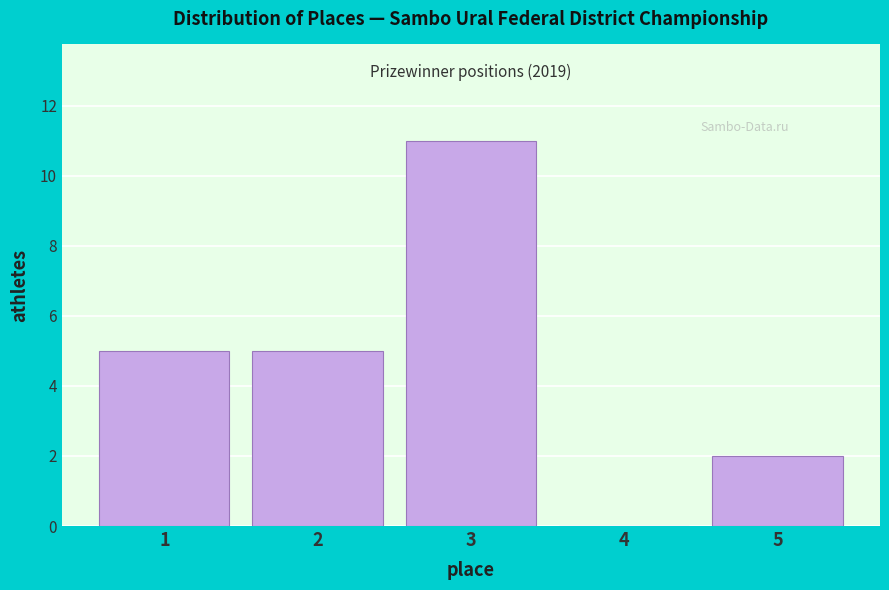

Over which range of the x-axis is the bar tallest?

2.5 to 3.5